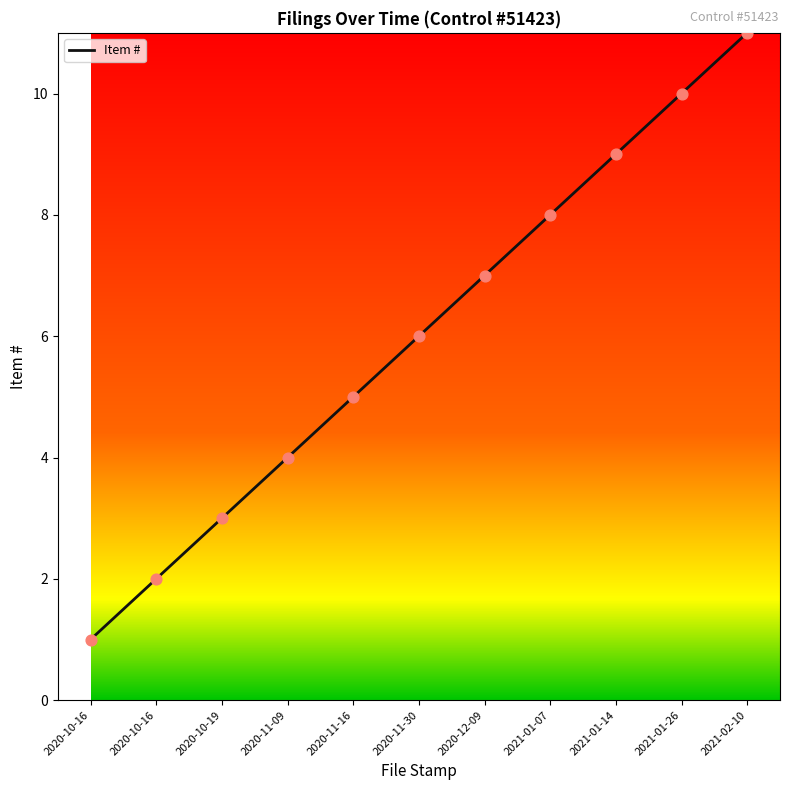

What is the ratio of the value at 2021-01-26 to the value at 2020-10-16?

10.0